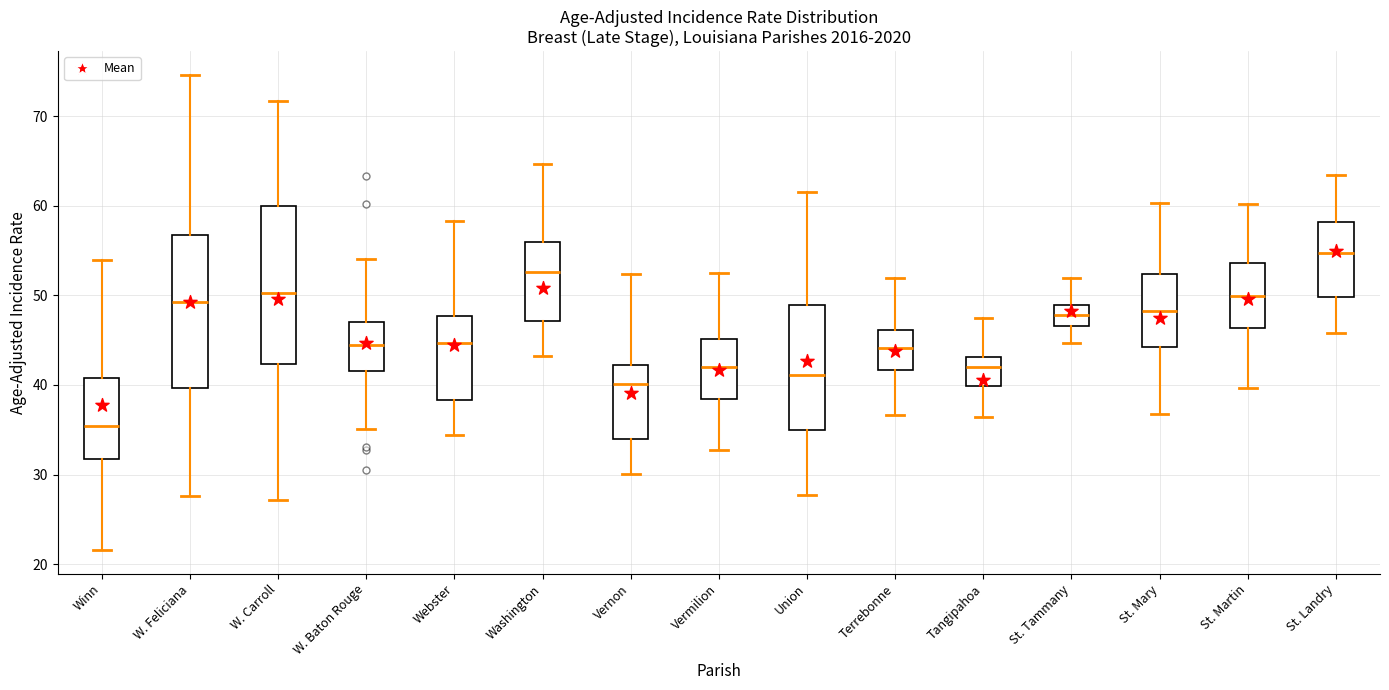

Reading left to right, read every box against the y-axis: the position of its median line, the range the box covers, and the ends of its whiskers. The values are not printed on the chart, so give them approximately, as read against the axis.

Winn: median 35, box 32 to 41, whiskers 22 to 54
W. Feliciana: median 49, box 40 to 57, whiskers 28 to 75
W. Carroll: median 50, box 42 to 60, whiskers 27 to 72
W. Baton Rouge: median 44, box 42 to 47, whiskers 35 to 54
Webster: median 45, box 38 to 48, whiskers 34 to 58
Washington: median 53, box 47 to 56, whiskers 43 to 65
Vernon: median 40, box 34 to 42, whiskers 30 to 52
Vermilion: median 42, box 38 to 45, whiskers 33 to 53
Union: median 41, box 35 to 49, whiskers 28 to 61
Terrebonne: median 44, box 42 to 46, whiskers 37 to 52
Tangipahoa: median 42, box 40 to 43, whiskers 36 to 48
St. Tammany: median 48, box 47 to 49, whiskers 45 to 52
St. Mary: median 48, box 44 to 52, whiskers 37 to 60
St. Martin: median 50, box 46 to 54, whiskers 40 to 60
St. Landry: median 55, box 50 to 58, whiskers 46 to 63